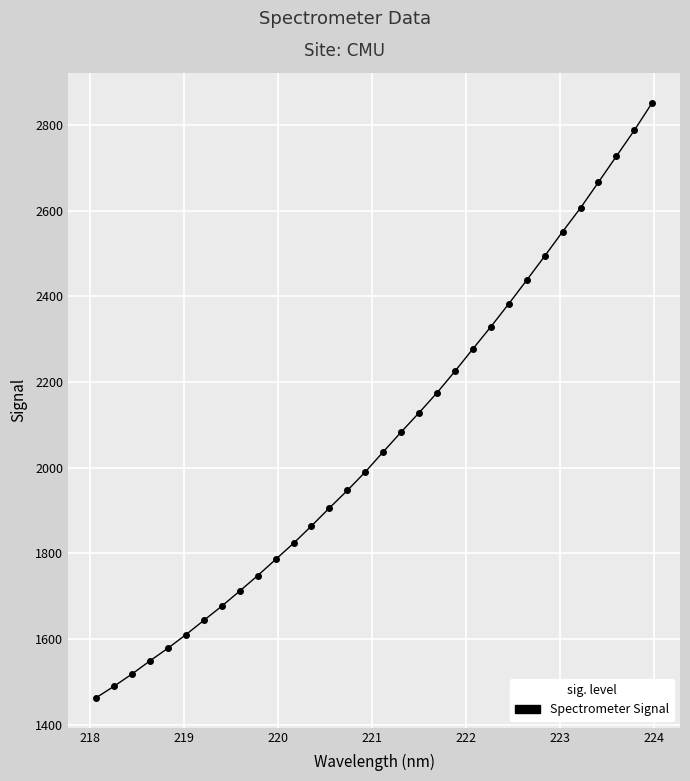

What is the greatest value displayed?

2852.1